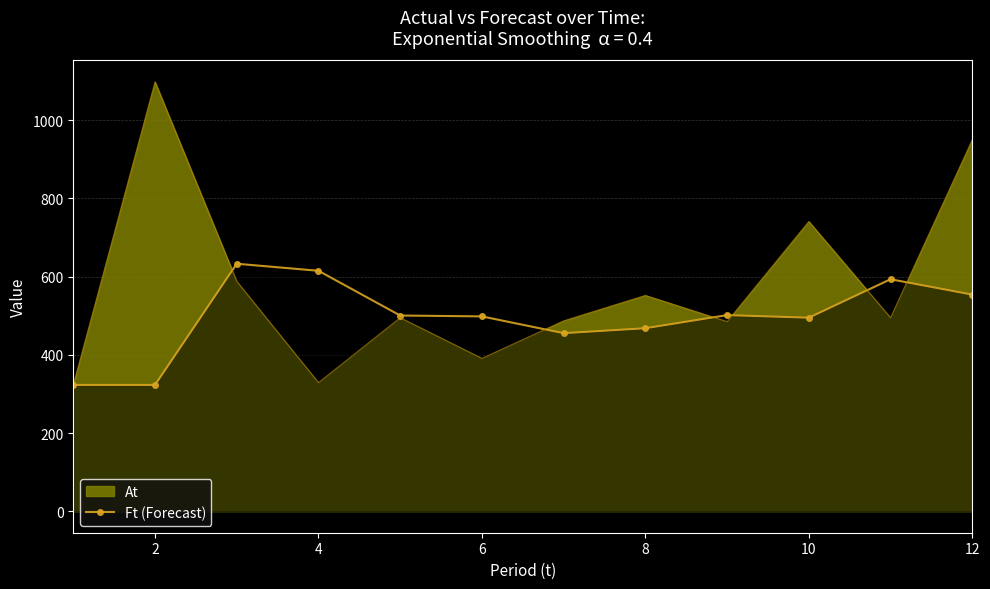

Rank the series at 4 from lowest to highest value.

At, Ft (Forecast)